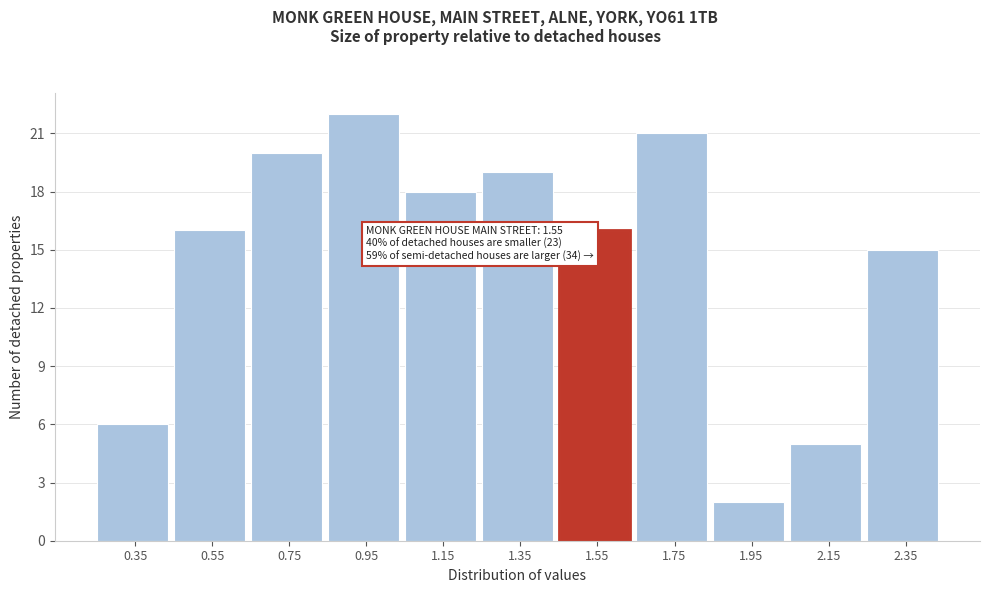

Reading left to right, list all the values displayed in this chart.

0.35=6	0.55=16	0.75=20	0.95=22	1.15=18	1.35=19	1.55=16	1.75=21	1.95=2	2.15=5	2.35=15